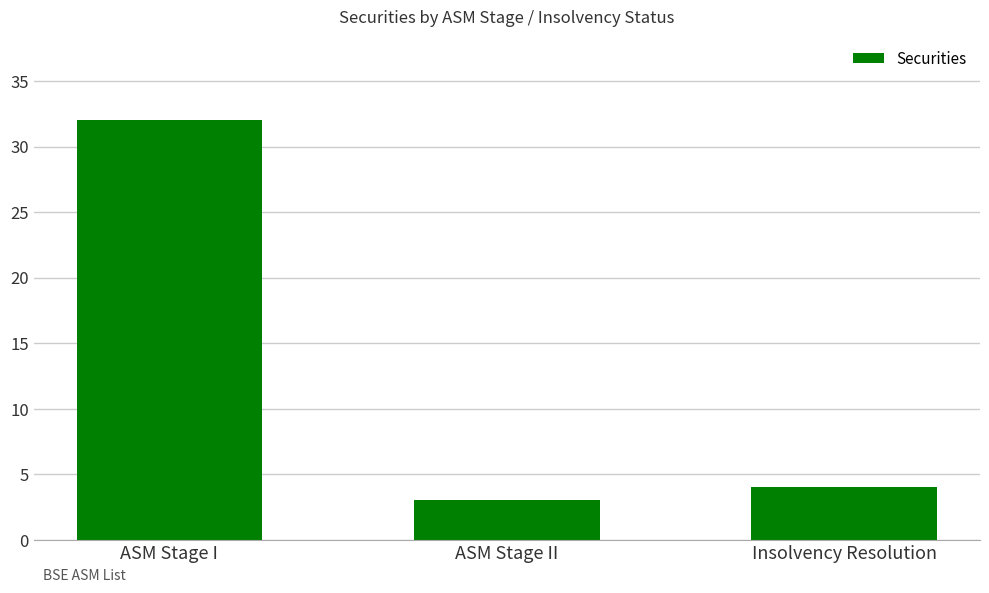

What is the difference between the values at Insolvency Resolution and ASM Stage I?

28